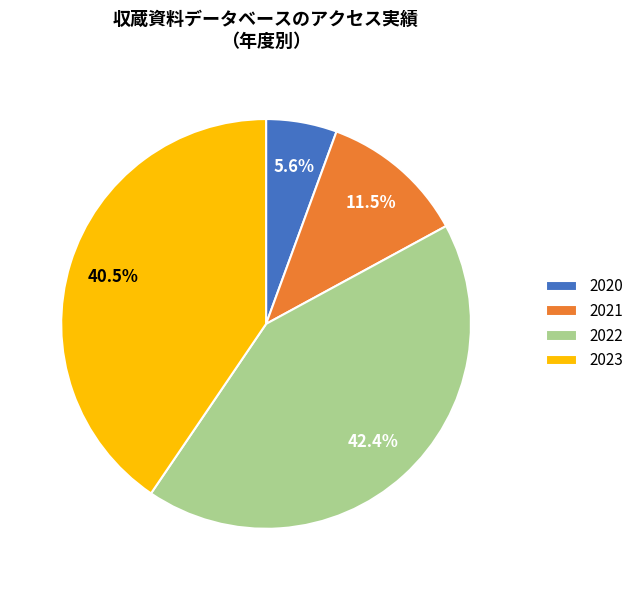

To the nearest percent, what percentage of the pie is 2022?

42%